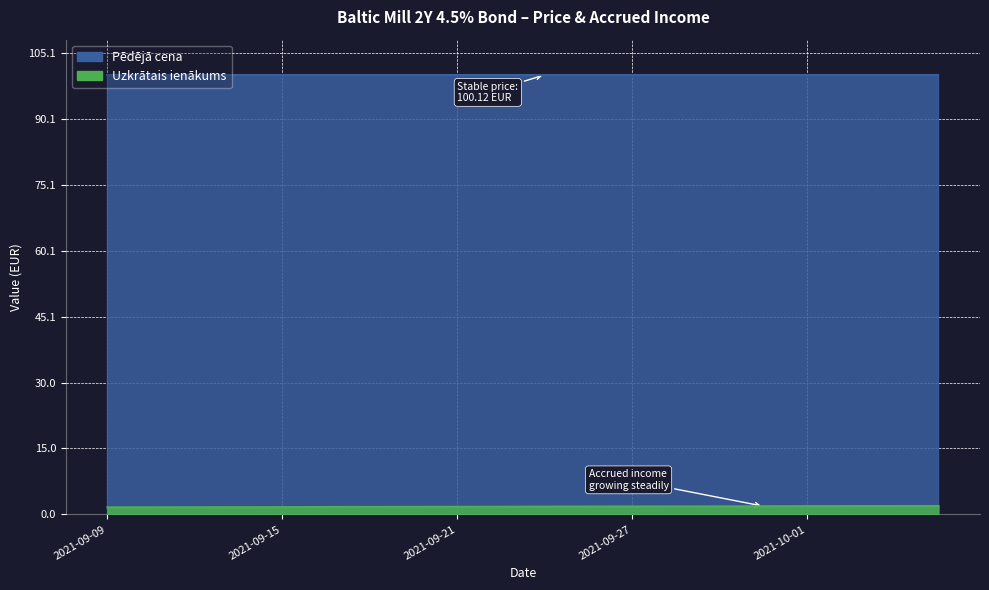

List the labels in order of value, smallest first.

2021-09-09, 2021-09-10, 2021-09-13, 2021-09-14, 2021-09-15, 2021-09-16, 2021-09-17, 2021-09-20, 2021-09-21, 2021-09-22, 2021-09-23, 2021-09-24, 2021-09-27, 2021-09-28, 2021-09-29, 2021-09-30, 2021-10-01, 2021-10-04, 2021-10-05, 2021-10-06